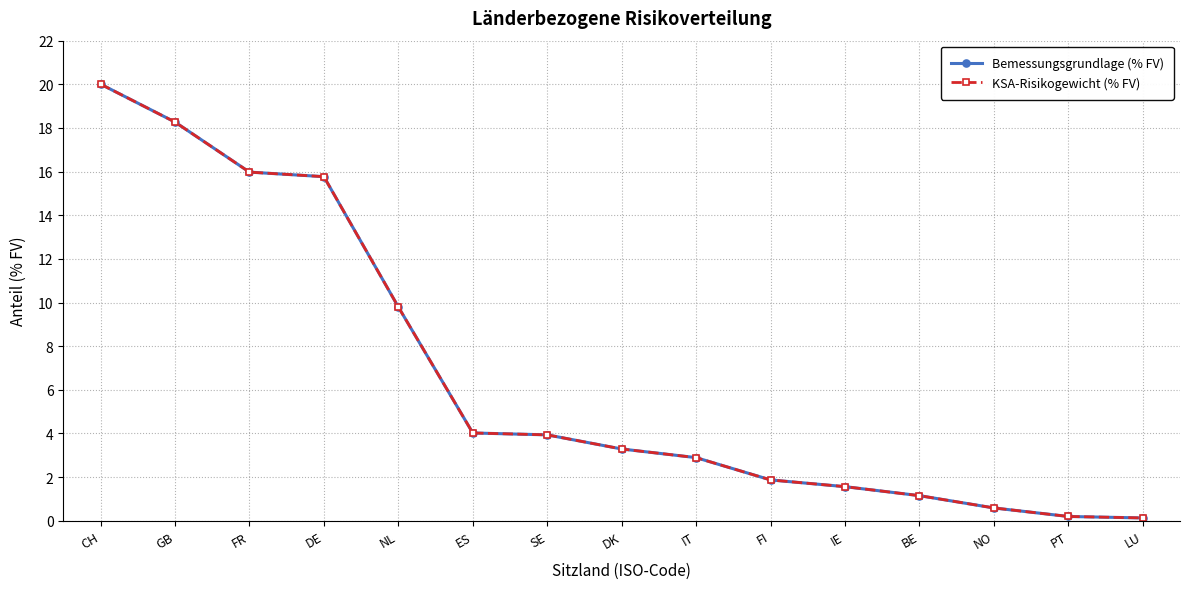

What is the sum of the KSA-Risikogewicht (% FV) values at FR and LU?

16.1